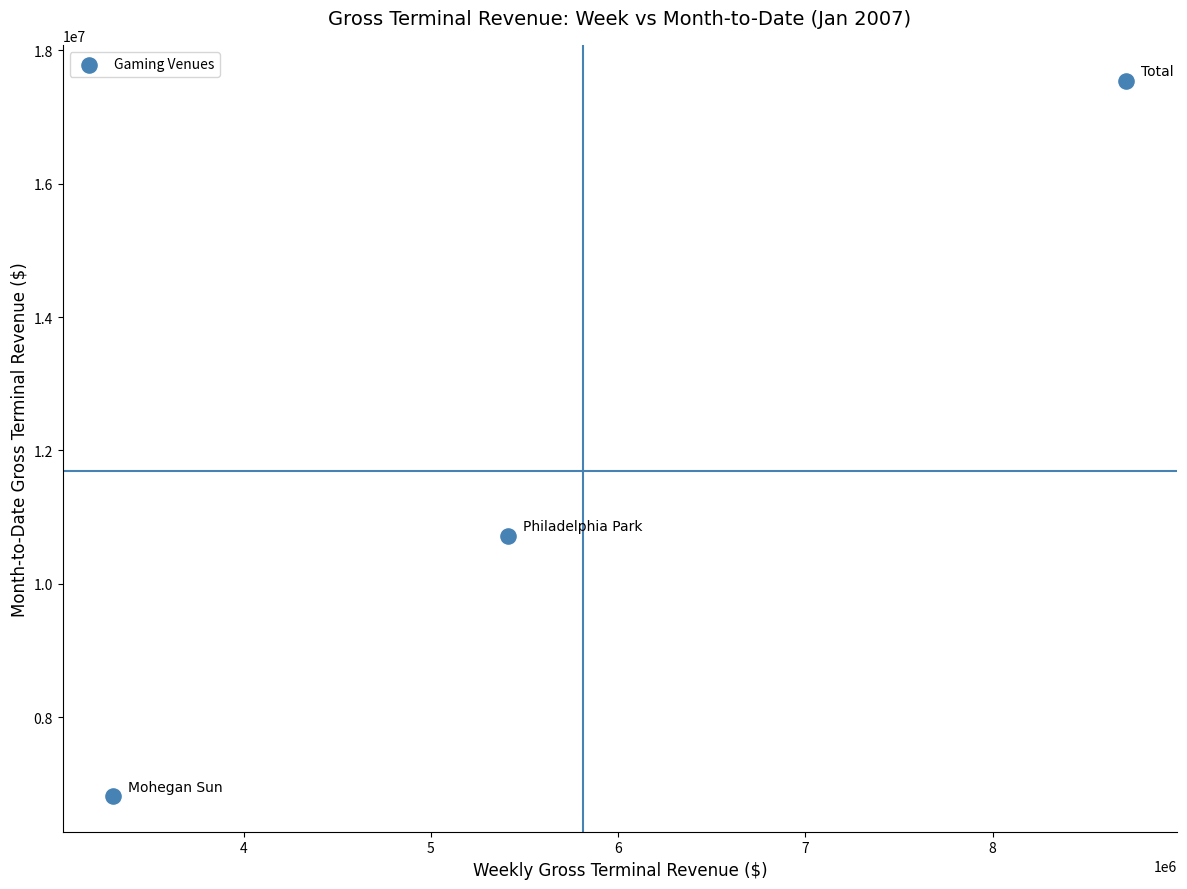

What is the average X value?

5809691.9